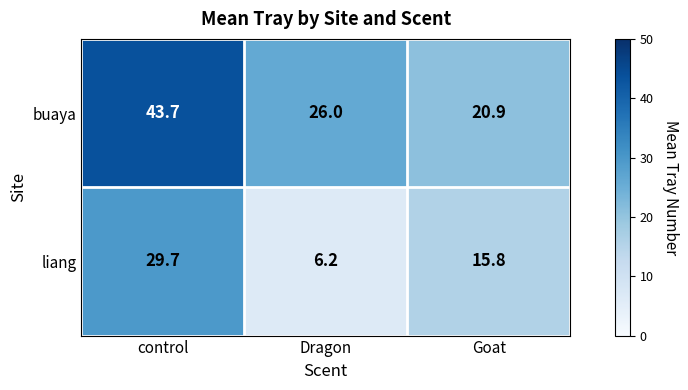

Where is buaya nearest to the value 32?

Dragon